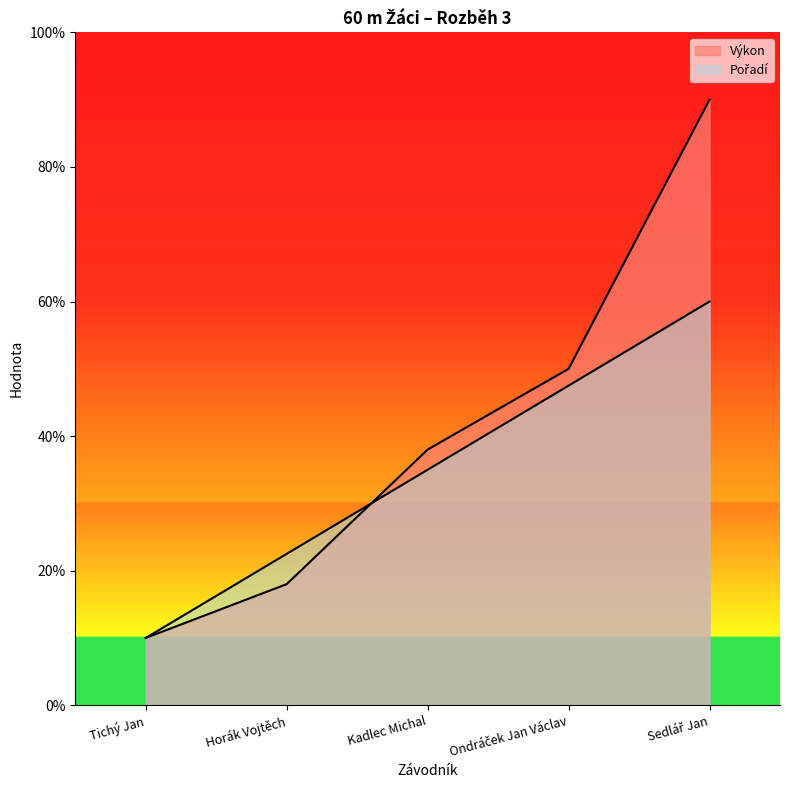

The value of Výkon at Sedlář Jan is 2.3. True or false?

False